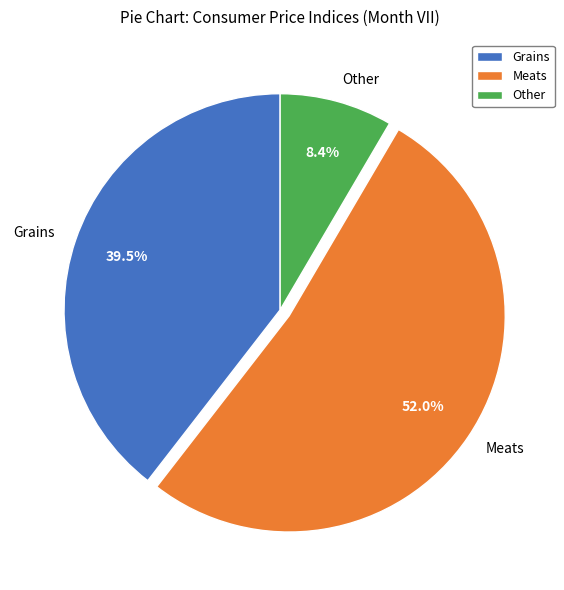

Is there a majority slice in this chart?

Yes